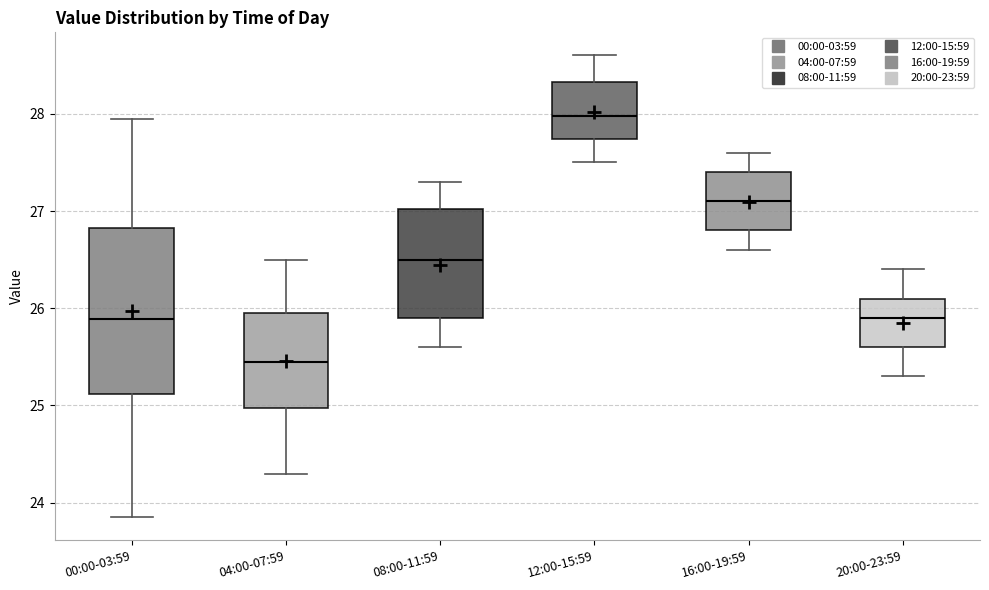

Reading left to right, transcribe this box plot: for each box, give where its median line is, the range the box spans, and where its two whiskers end, as read against the y-axis. The values are not printed on the chart, so give them approximately, as read against the axis.

00:00-03:59: median 25.9, box 25.1 to 26.8, whiskers 23.9 to 28.0
04:00-07:59: median 25.5, box 25.0 to 26.0, whiskers 24.3 to 26.5
08:00-11:59: median 26.5, box 25.9 to 27.0, whiskers 25.6 to 27.3
12:00-15:59: median 28.0, box 27.7 to 28.3, whiskers 27.5 to 28.6
16:00-19:59: median 27.1, box 26.8 to 27.4, whiskers 26.6 to 27.6
20:00-23:59: median 25.9, box 25.6 to 26.1, whiskers 25.3 to 26.4